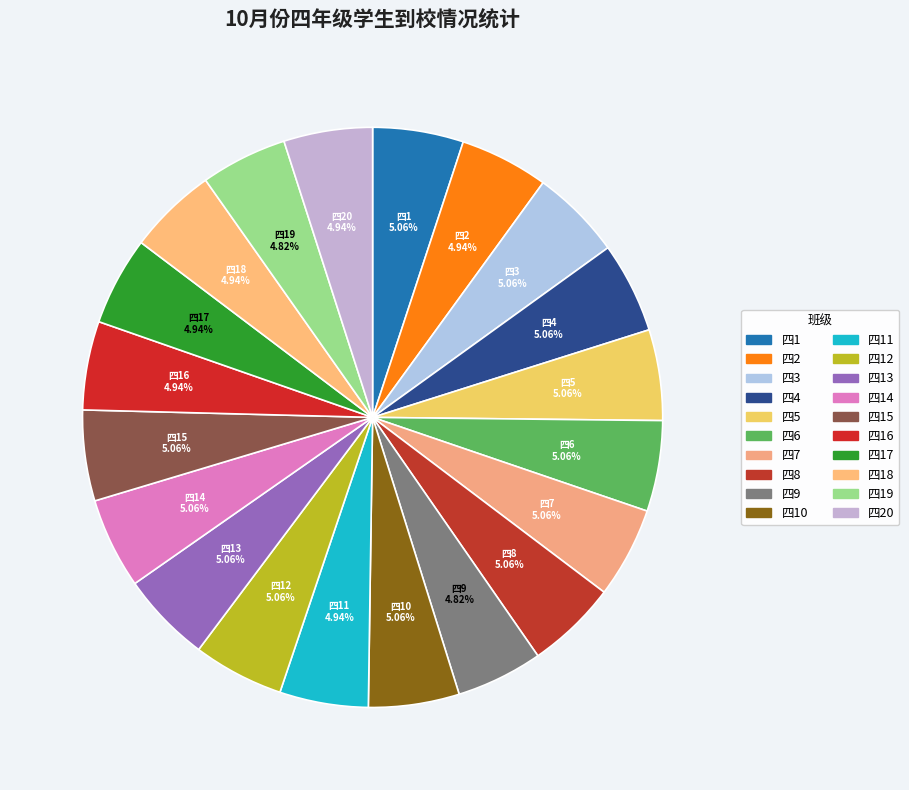

How many slices are in this pie chart?

20